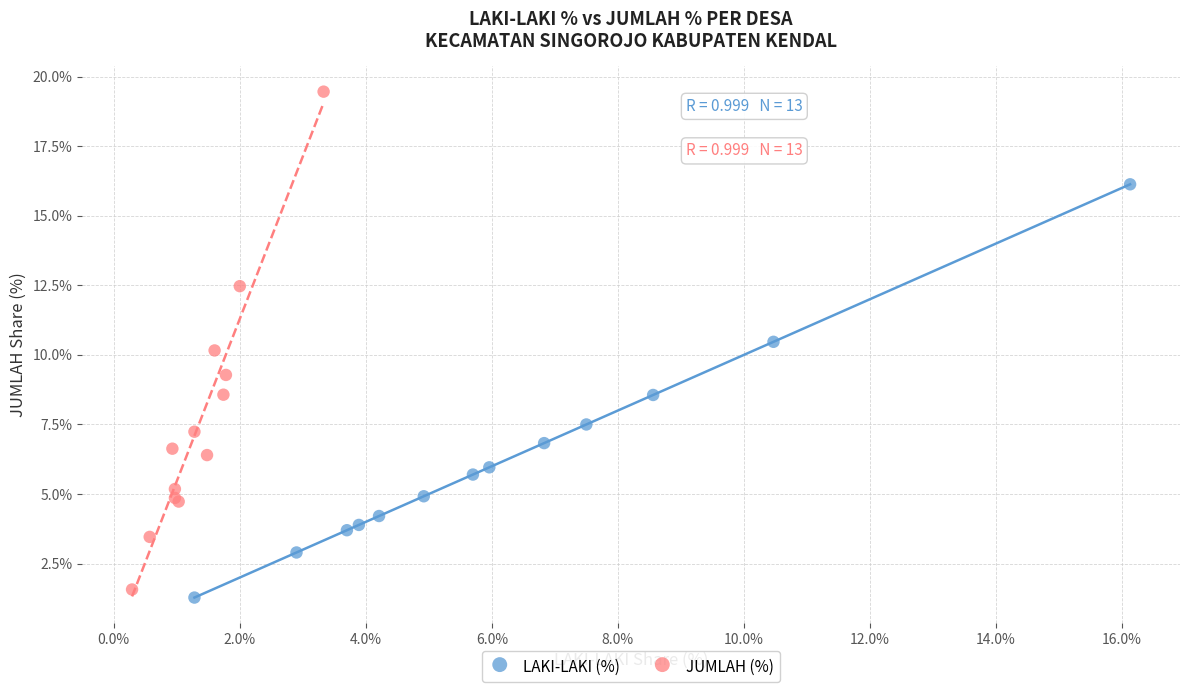

Which series has the largest Y range (max minus min)?

JUMLAH (%)